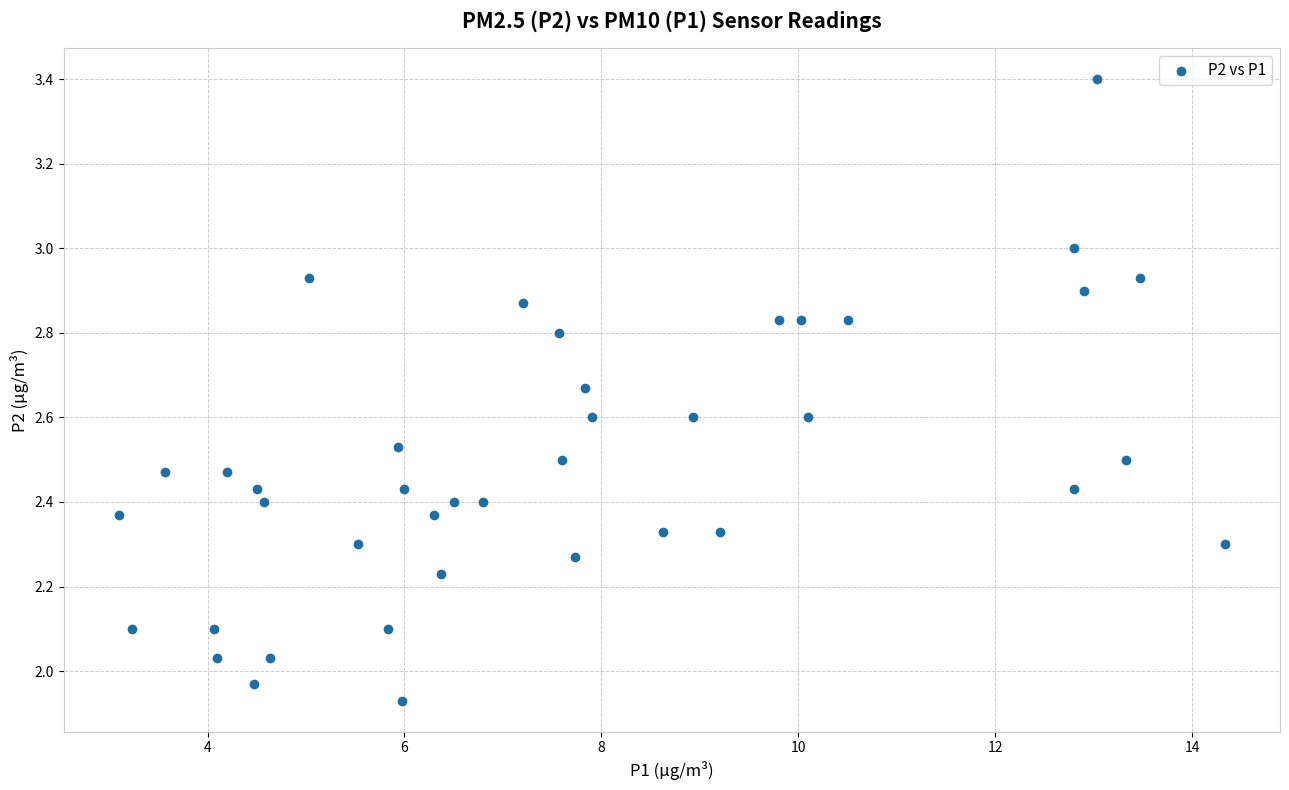

What is the range of Y values (max minus min)?

1.5